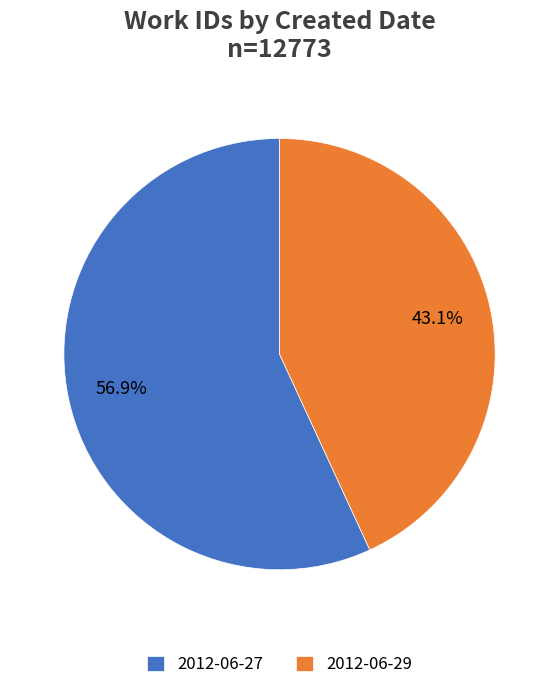

Is it true that 2012-06-27 is 65% of the pie?

False